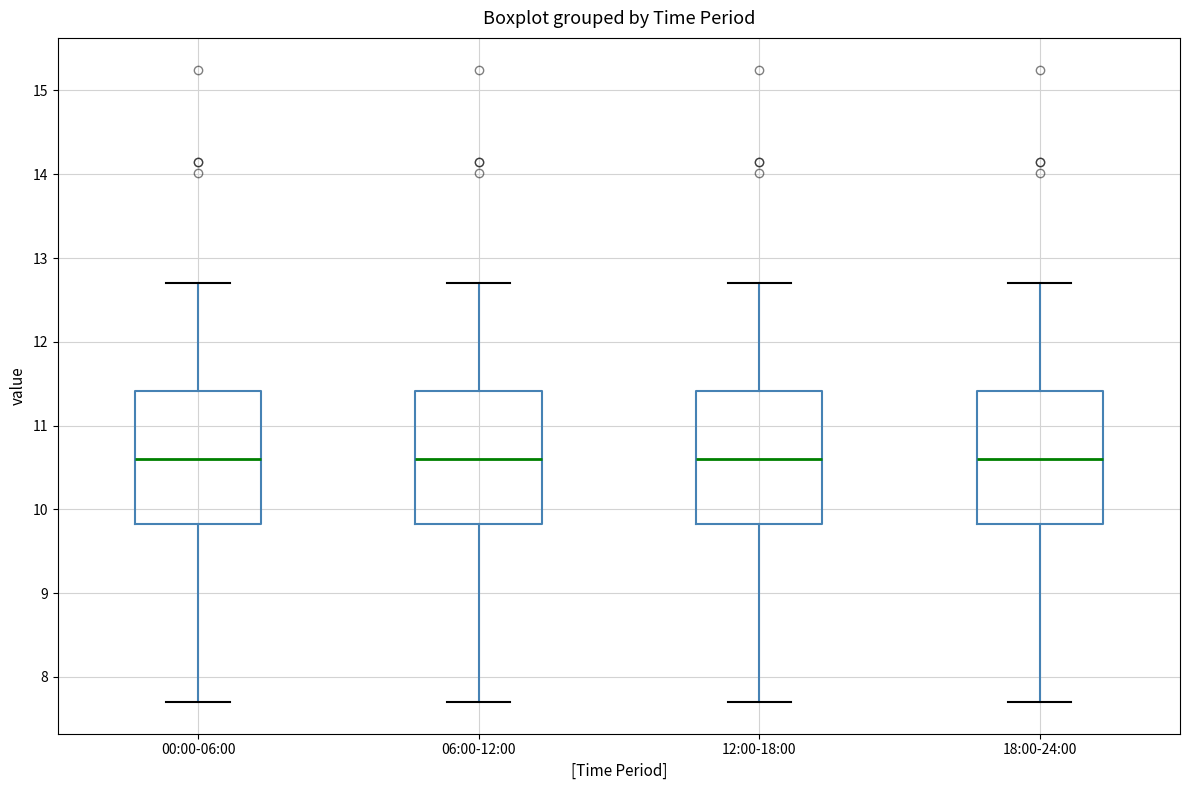

Reading left to right, transcribe this box plot: for each box, give where its median line is, the range the box spans, and where its two whiskers end, as read against the y-axis. The values are not printed on the chart, so give them approximately, as read against the axis.

00:00-06:00: median 10.6, box 9.8 to 11.4, whiskers 7.7 to 12.7
06:00-12:00: median 10.6, box 9.8 to 11.4, whiskers 7.7 to 12.7
12:00-18:00: median 10.6, box 9.8 to 11.4, whiskers 7.7 to 12.7
18:00-24:00: median 10.6, box 9.8 to 11.4, whiskers 7.7 to 12.7